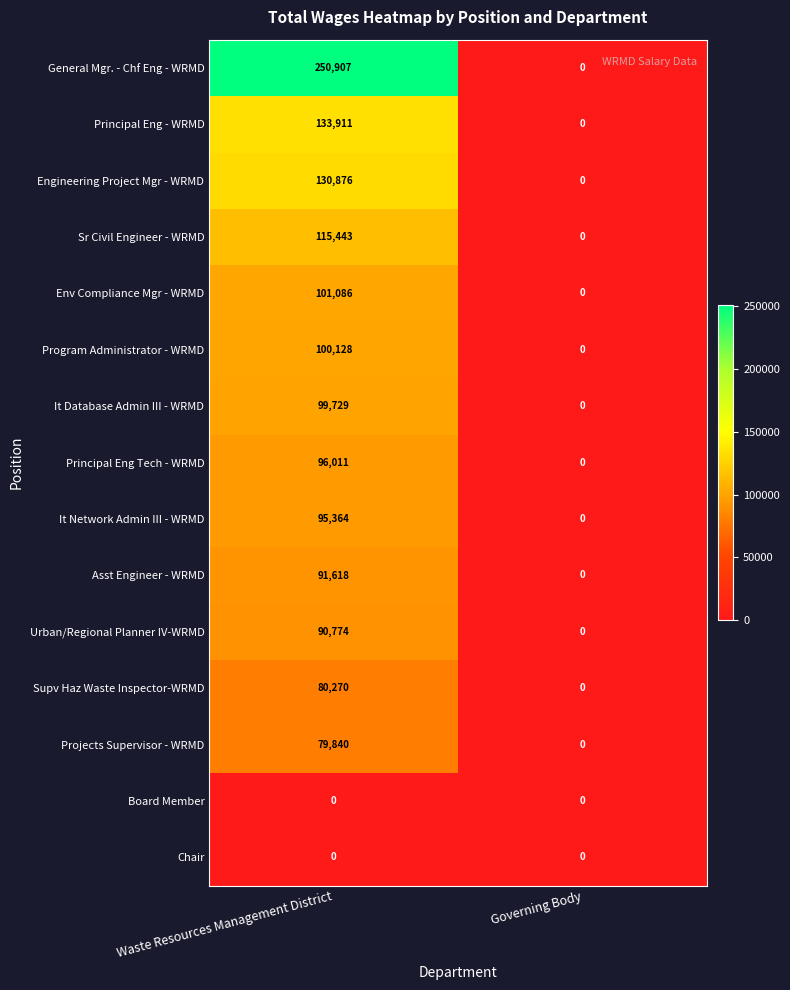

At which label is It Database Admin III - WRMD closest to 49864?

Governing Body